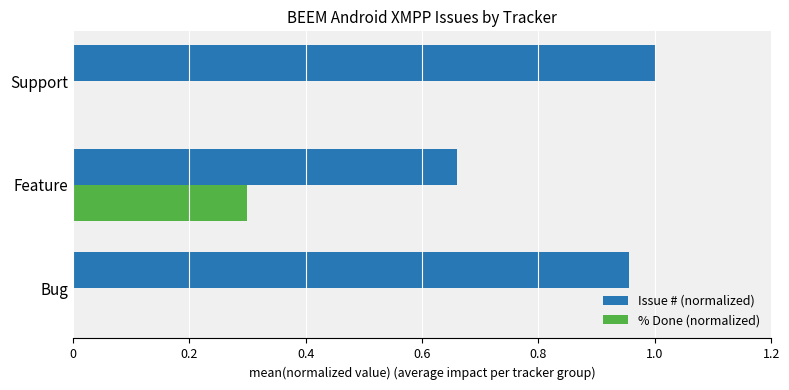

How many distinct data groups are displayed?

2